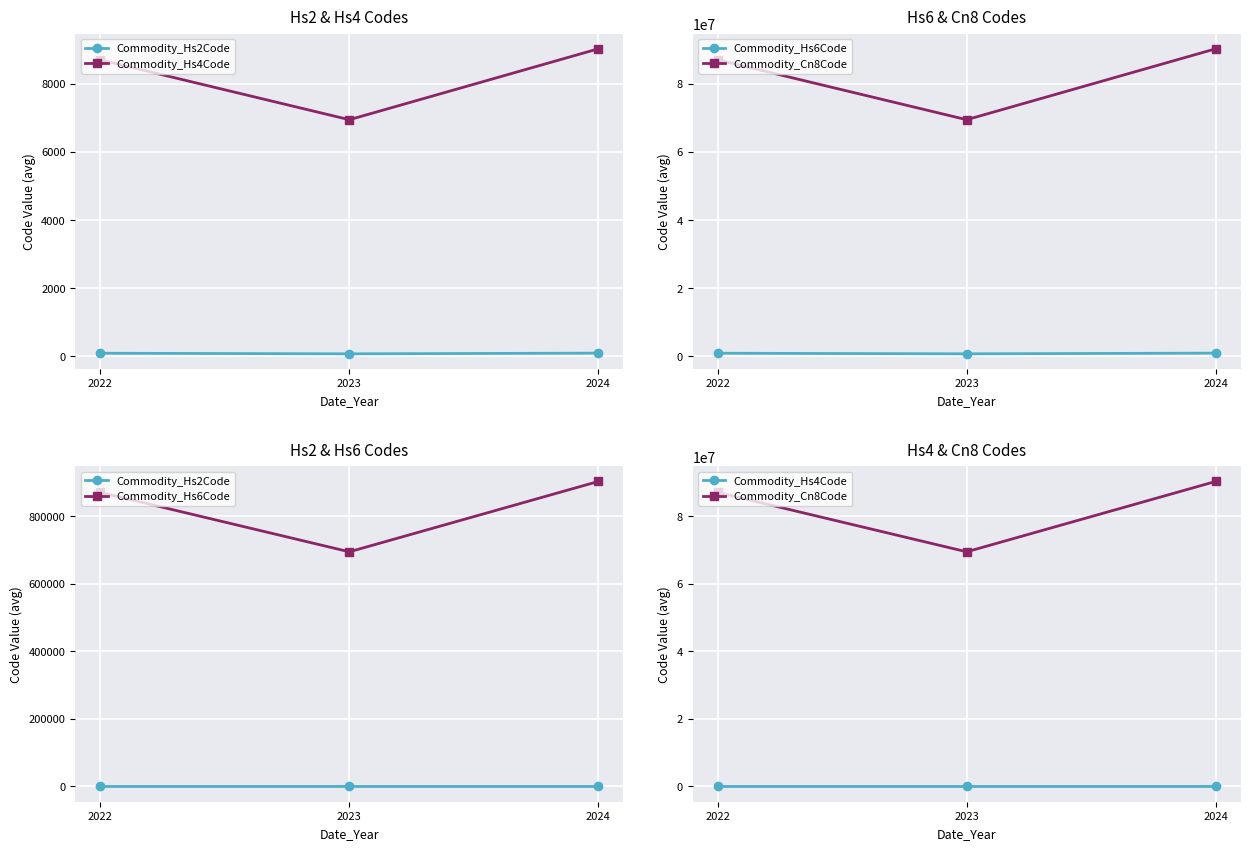

At how many categories does at least one series exceed 68206421?

3